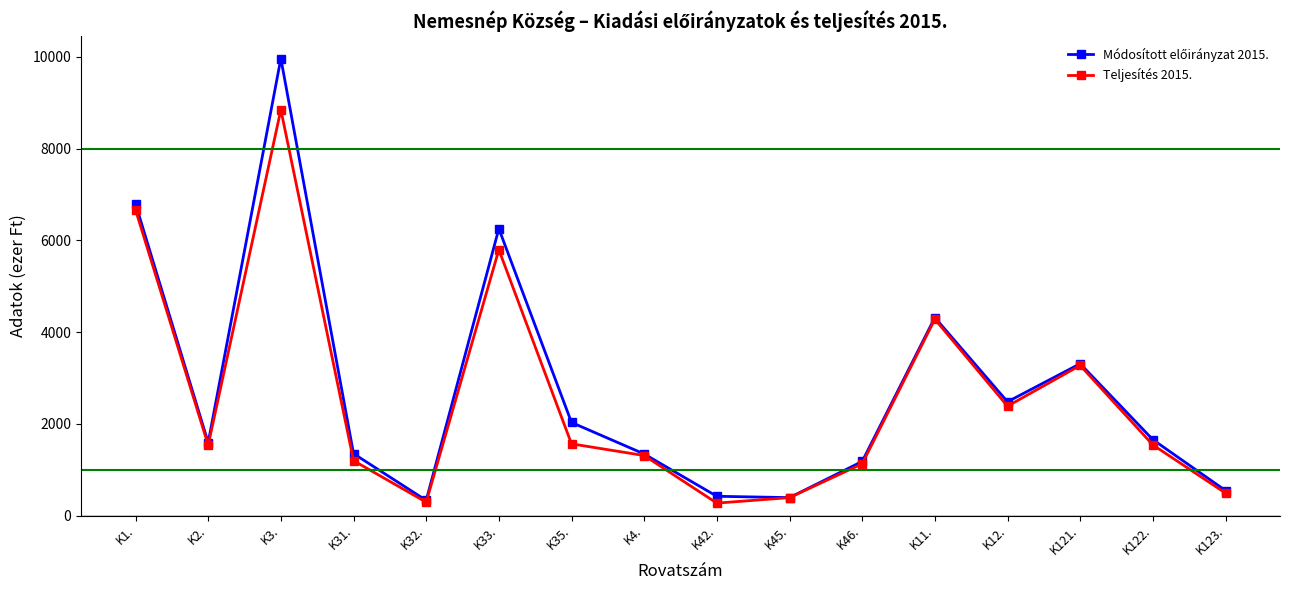

What is the label of the 12th point from the left?

K11.